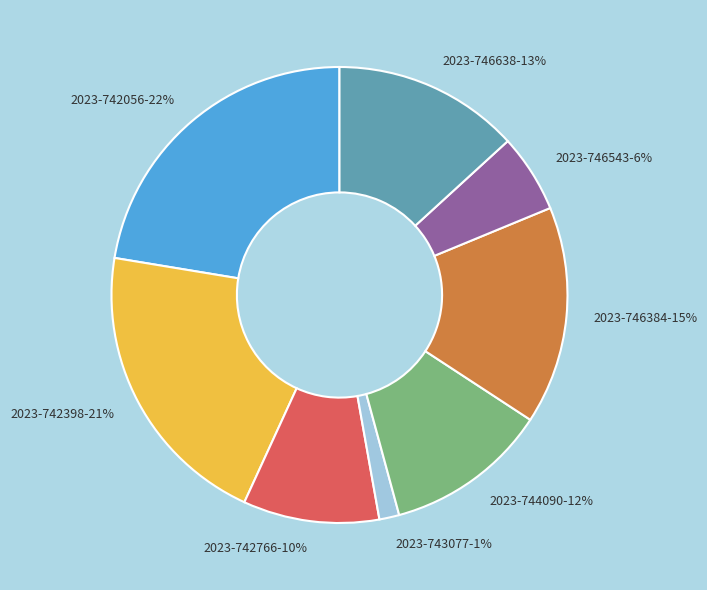

To the nearest percent, what is the average slice percentage?

12%